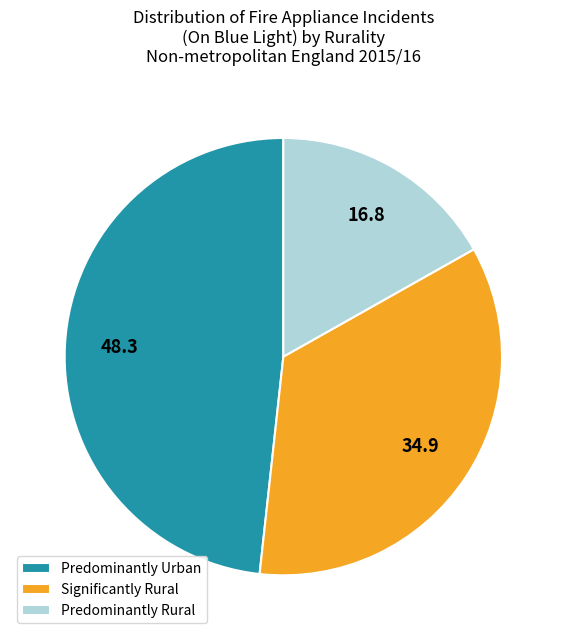

How many segments does this pie chart have?

3